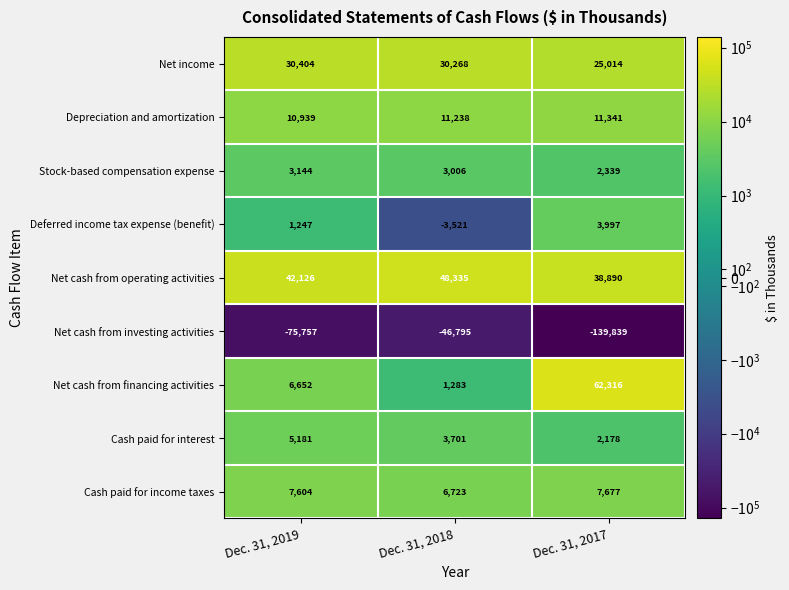

Is it true that Stock-based compensation expense equals 3144 at Dec. 31, 2019?

True